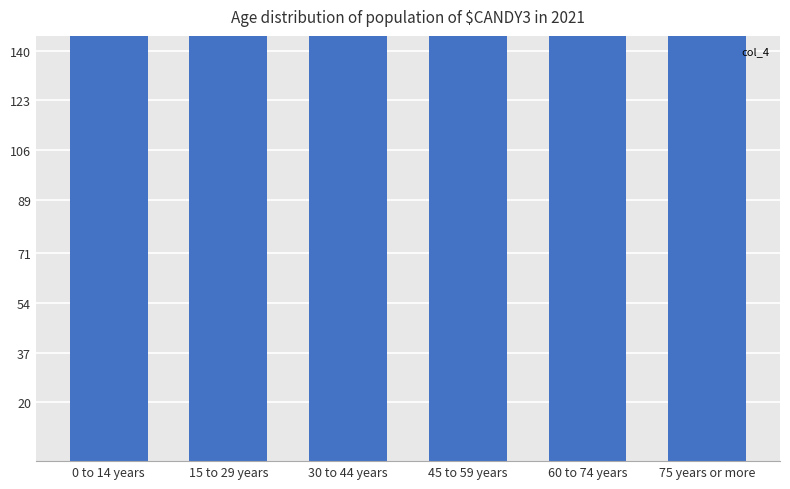

What is the label of the 6th bar from the left?

75 years or more